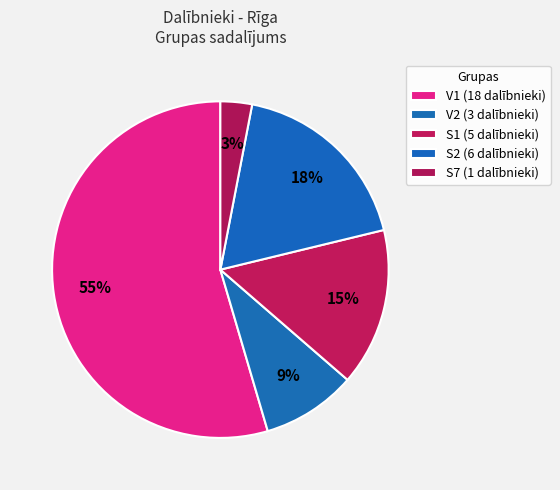

How many segments does this pie chart have?

5